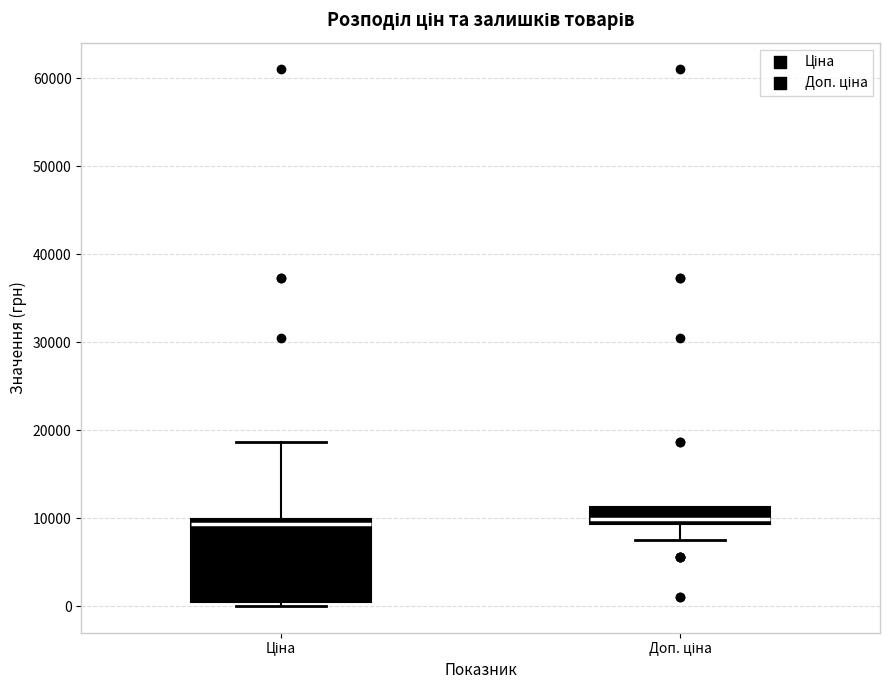

Reading left to right, transcribe this box plot: for each box, give where its median line is, the range the box spans, and where its two whiskers end, as read against the y-axis. The values are not printed on the chart, so give them approximately, as read against the axis.

Ціна: median 9000, box 0 to 10000, whiskers 0 (just below the box's lower edge) to 19000
Доп. ціна: median 10000, box 9000 to 11000, whiskers 8000 to 11000